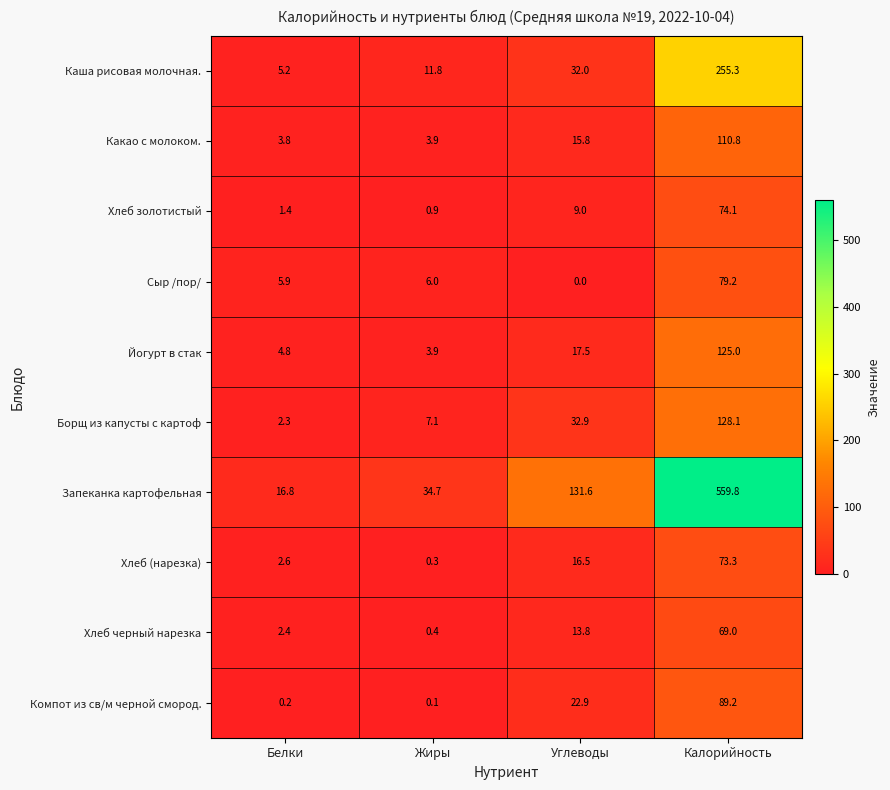

At which label does Хлеб черный нарезка reach its peak?

Калорийность